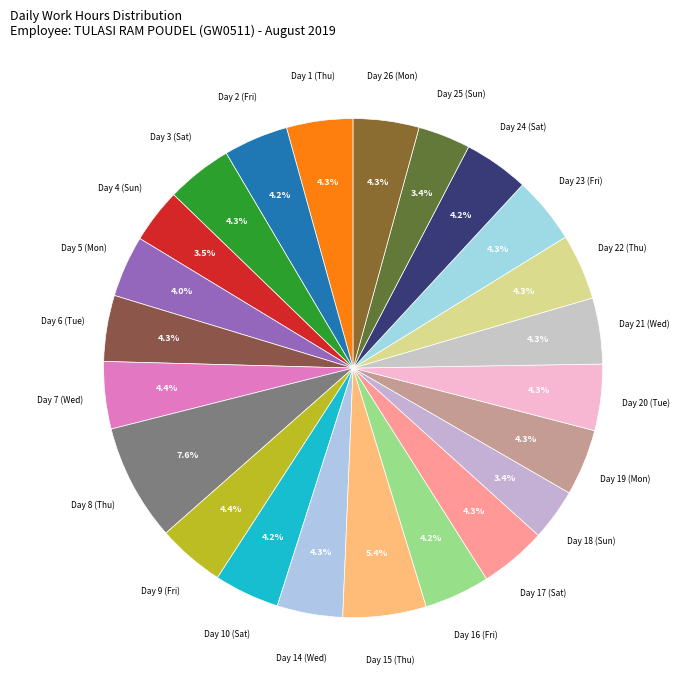

Approximately how many times larger is the value at Day 10 (Sat) compared to Day 2 (Fri)?

1.0